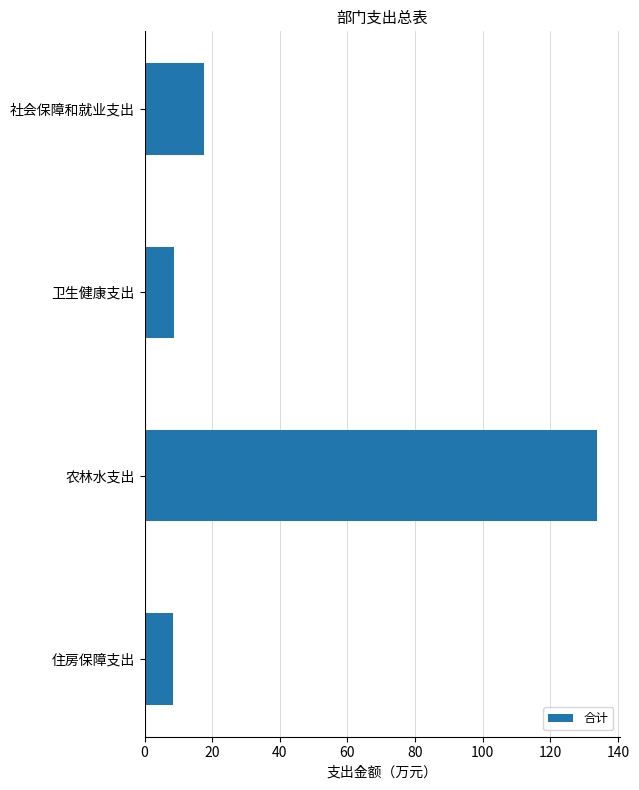

What is the maximum value shown in the chart?

133.8